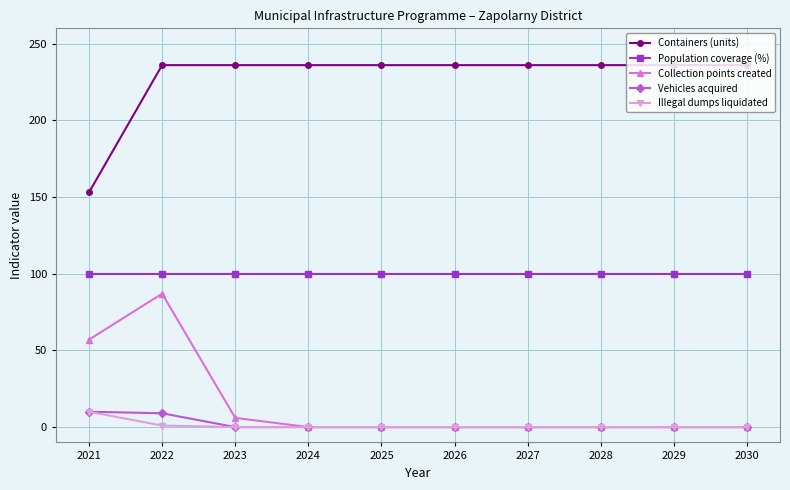

Which series changed the most between 2023 and 2030?

Collection points created